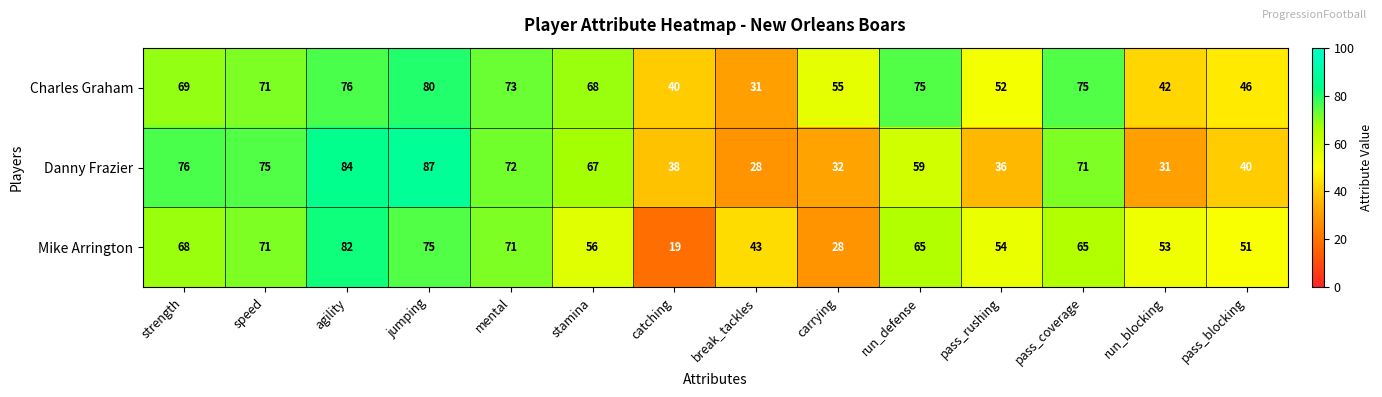

At which label is Charles Graham closest to 55?

carrying